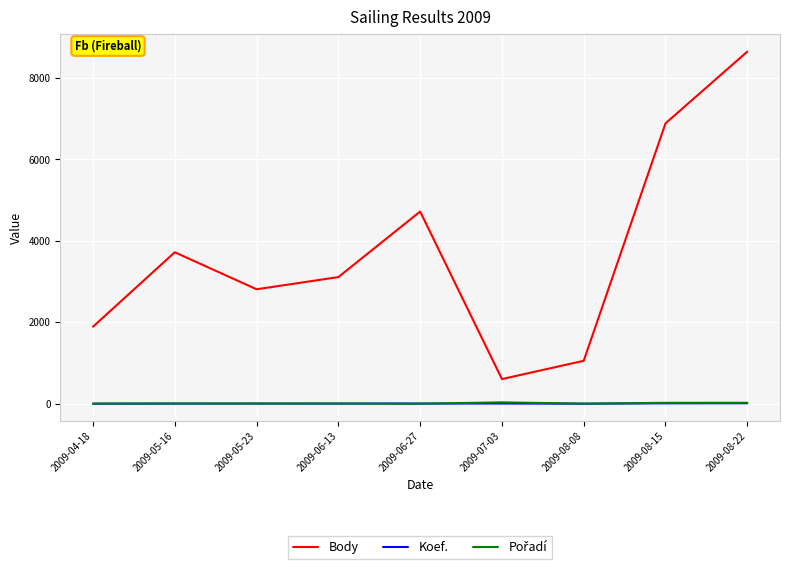

True or false: Body has a value of 2812 at 2009-05-23.

True